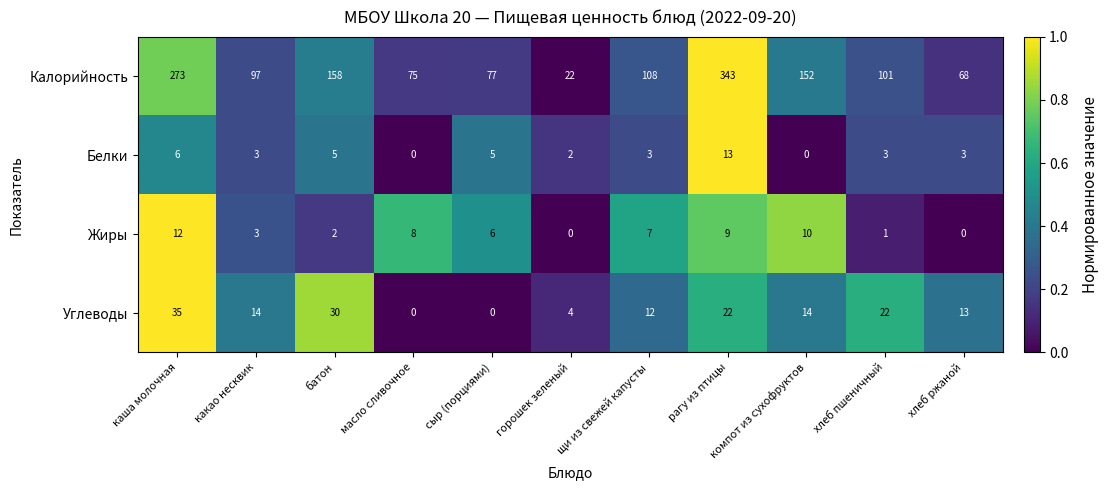

What is the total value across all series at каша молочная?

326